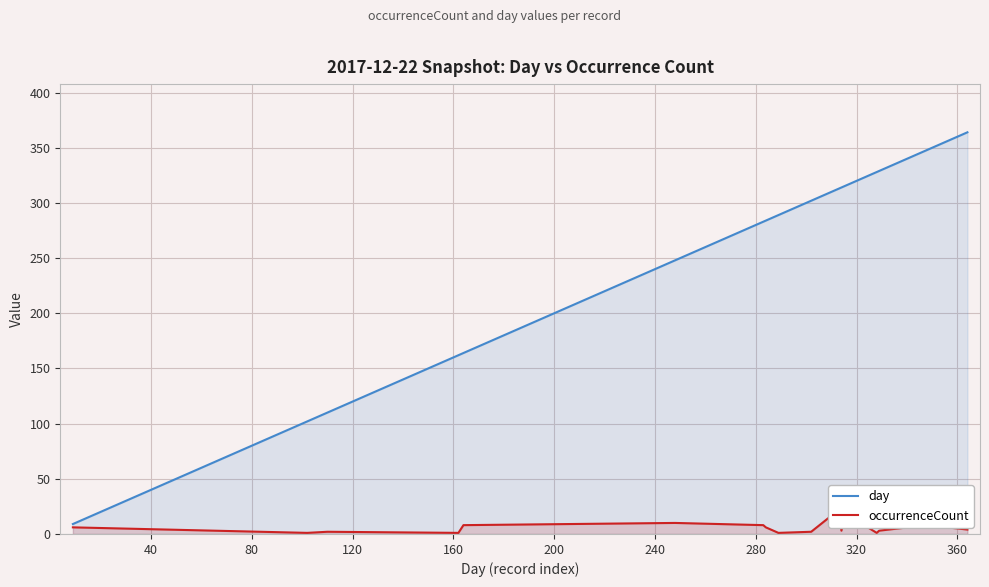

What is the difference between the maximum and minimum values in the day series?

355